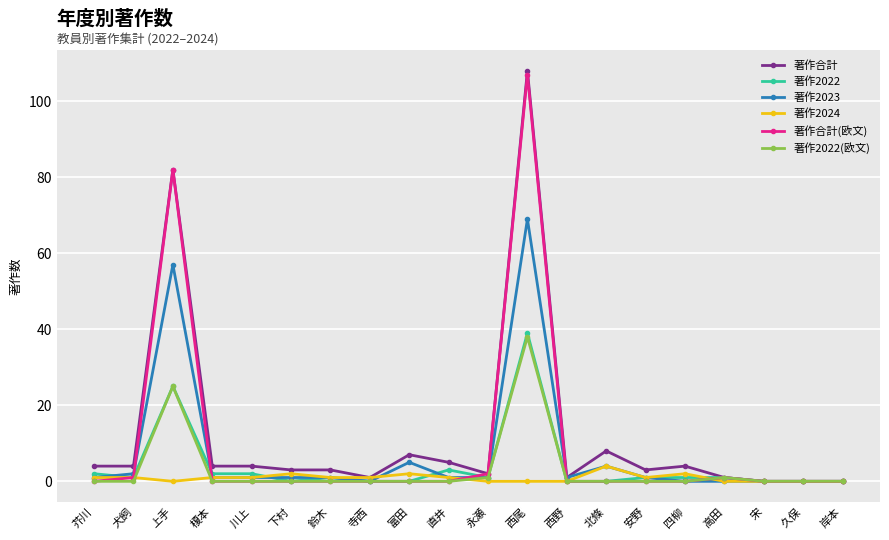

What is the total value across all series at 犬飼?

9